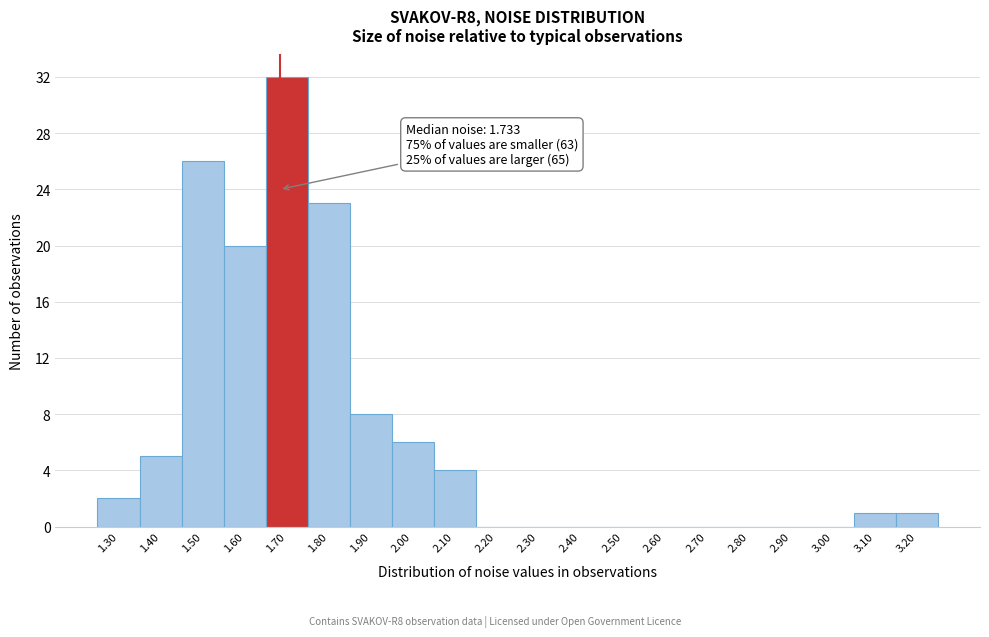

Reading left to right, transcribe all the data shown in this chart.

1.30=2	1.40=5	1.50=26	1.60=20	1.70=32	1.80=23	1.90=8	2.00=6	2.10=4	2.20=0	2.30=0	2.40=0	2.50=0	2.60=0	2.70=0	2.80=0	2.90=0	3.00=0	3.10=1	3.20=1